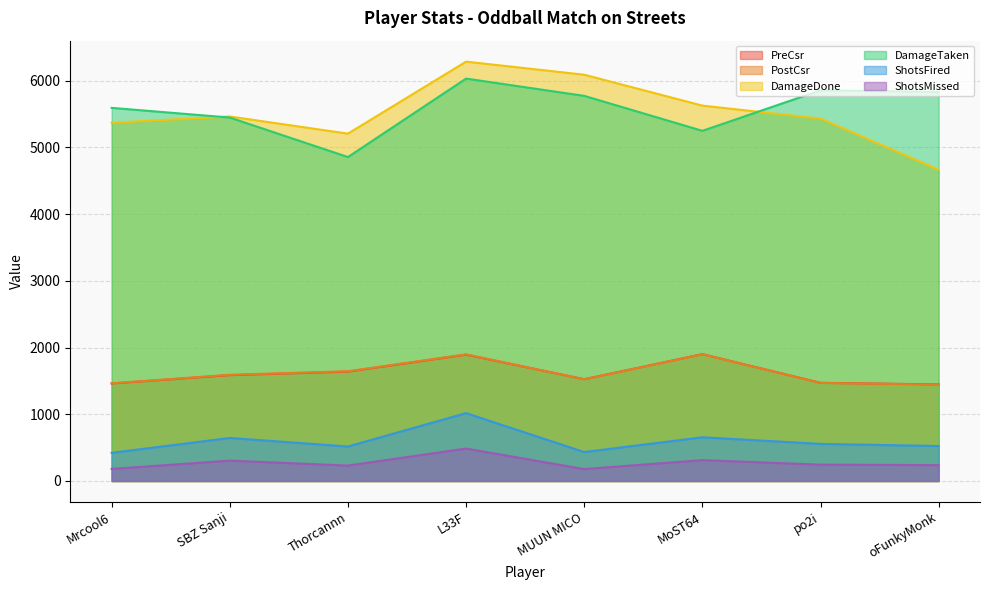

What is the difference between the second highest and second lowest values in the ShotsMissed series?

132